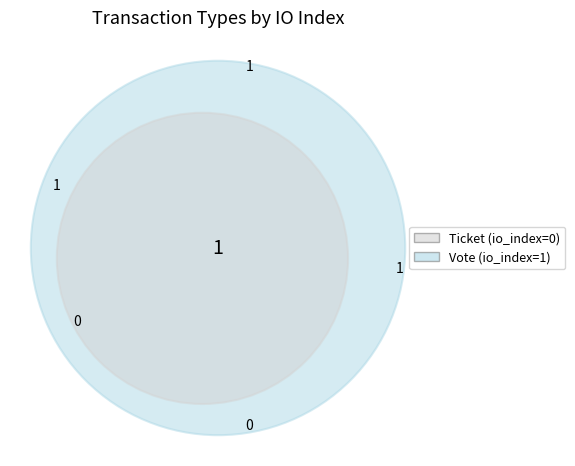

Rank the categories by value from highest to lowest.

Vote, Ticket